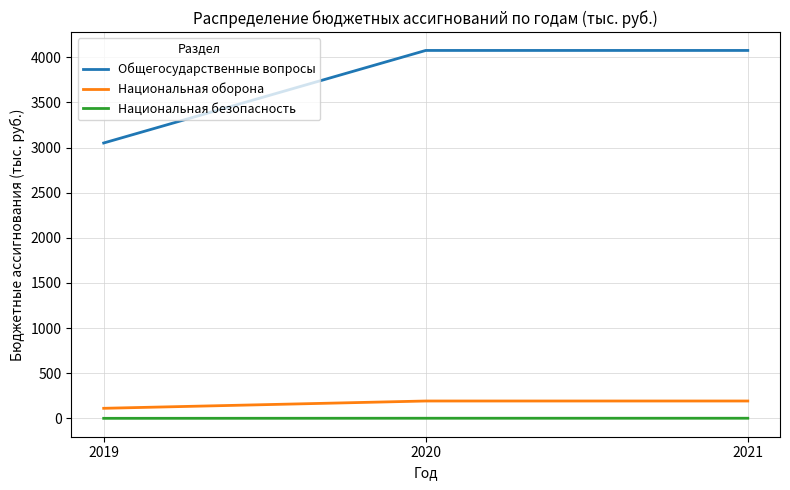

Is it true that Национальная оборона equals 192.9 at 2021?

True